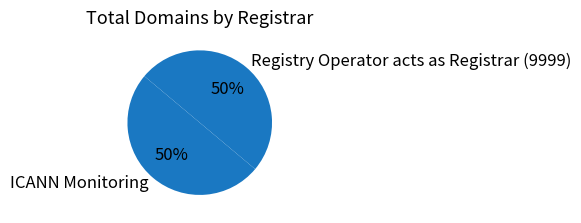

Do ICANN Monitoring and Registry Operator acts as Registrar (9999) together represent more than half of the pie?

Yes